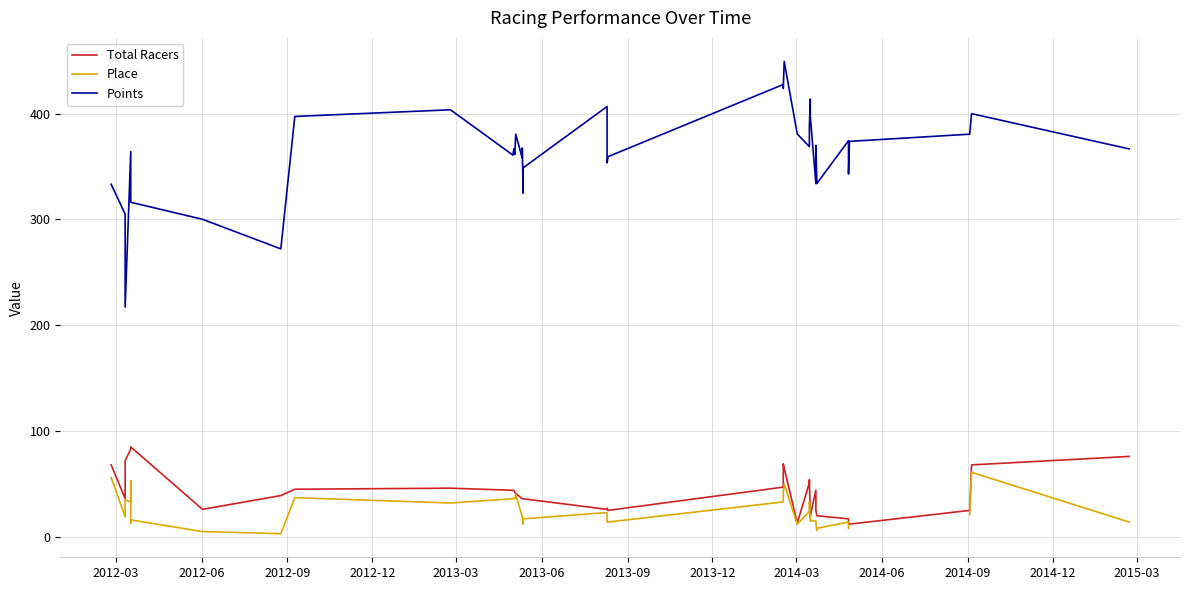

What is the value of the Total Racers point at the 24th from the left?

69.0